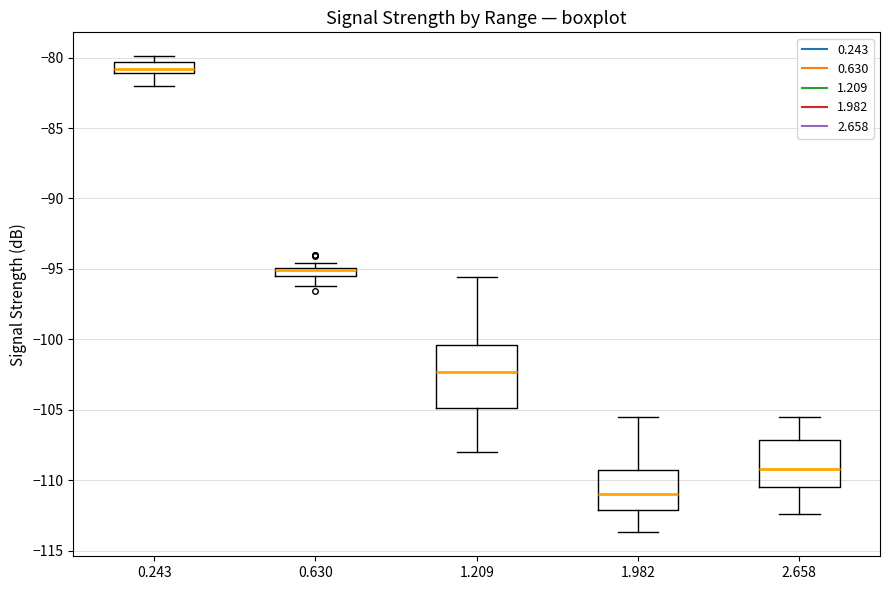

Comparing the boxes themselves (not the whiskers), which one is the tallest?

1.209